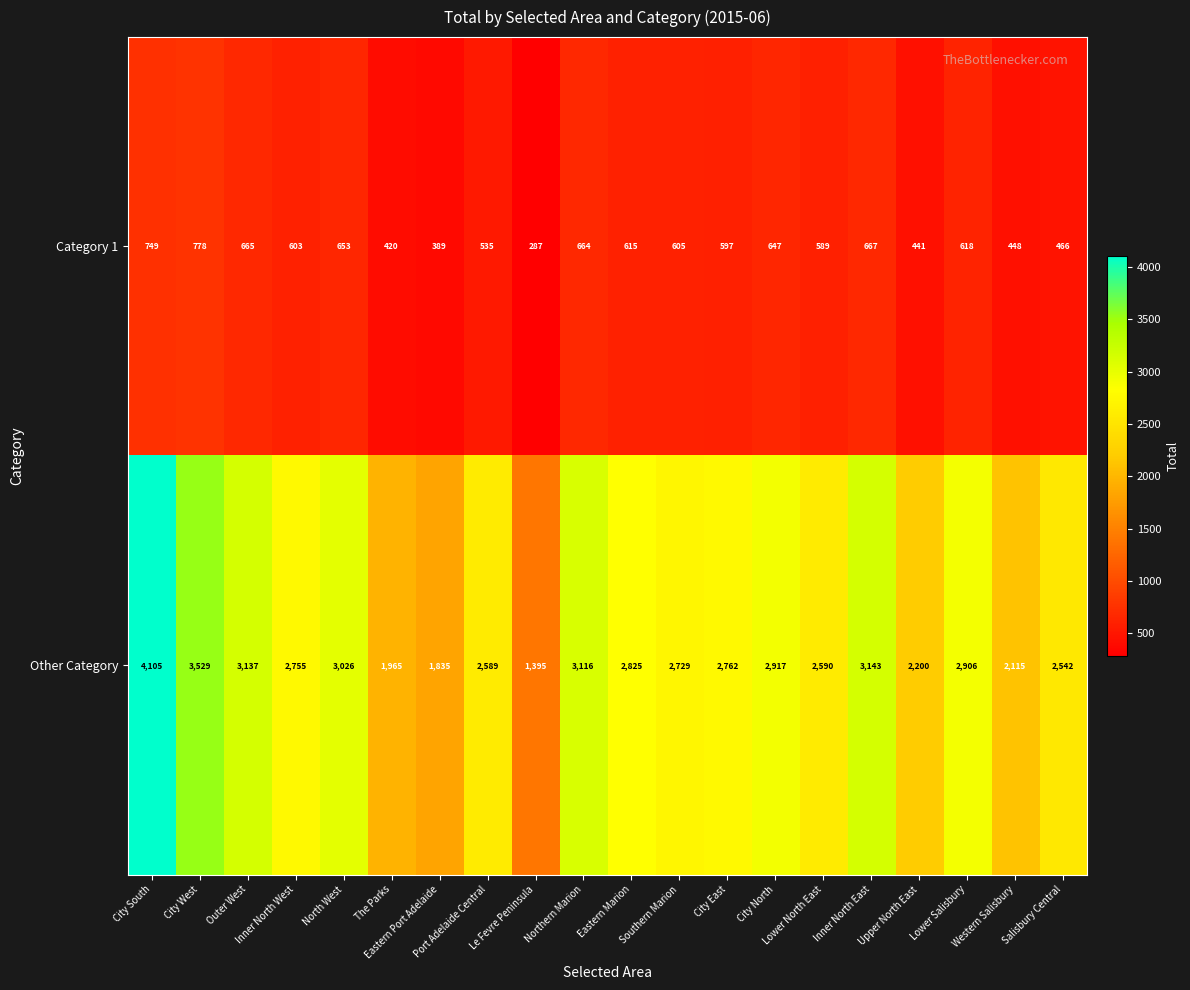

What is the difference between the maximum and minimum values in the Other Category series?

2710